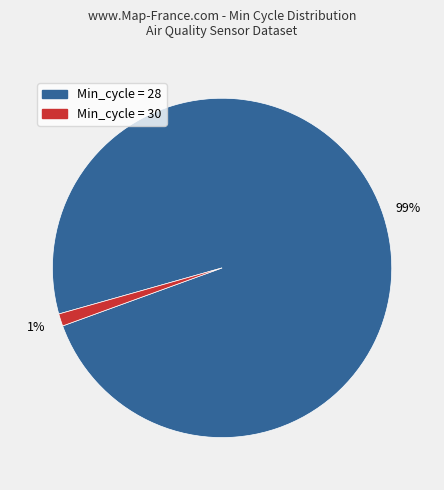

Is there any slice that represents more than half of the pie?

Yes